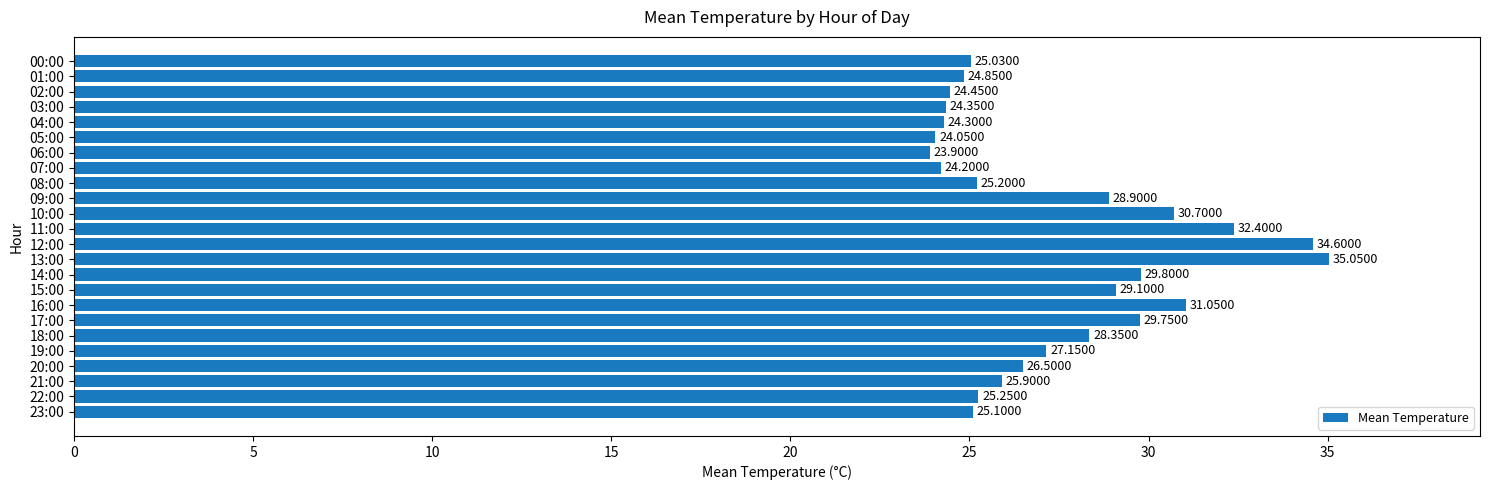

How many values are below 26?

12